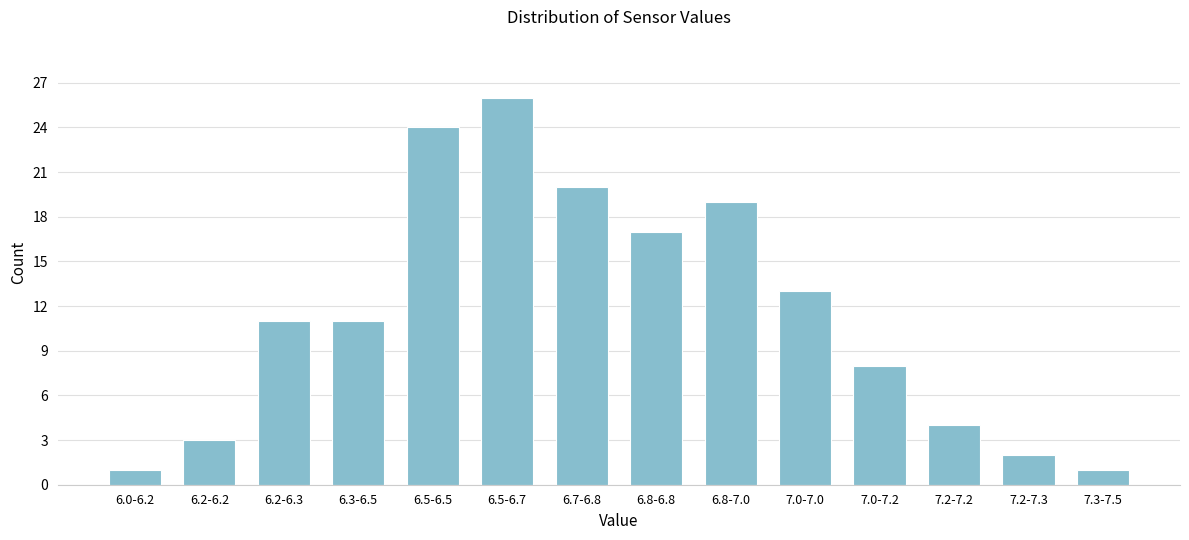

Reading left to right, list all the values displayed in this chart.

1	3	11	11	24	26	20	17	19	13	8	4	2	1